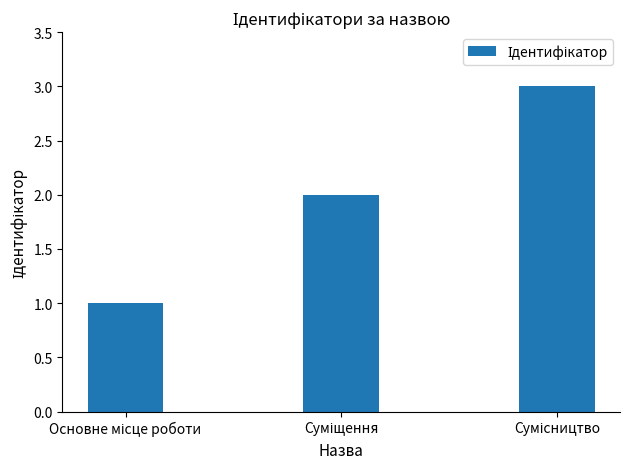

How many categories are shown in the chart?

3